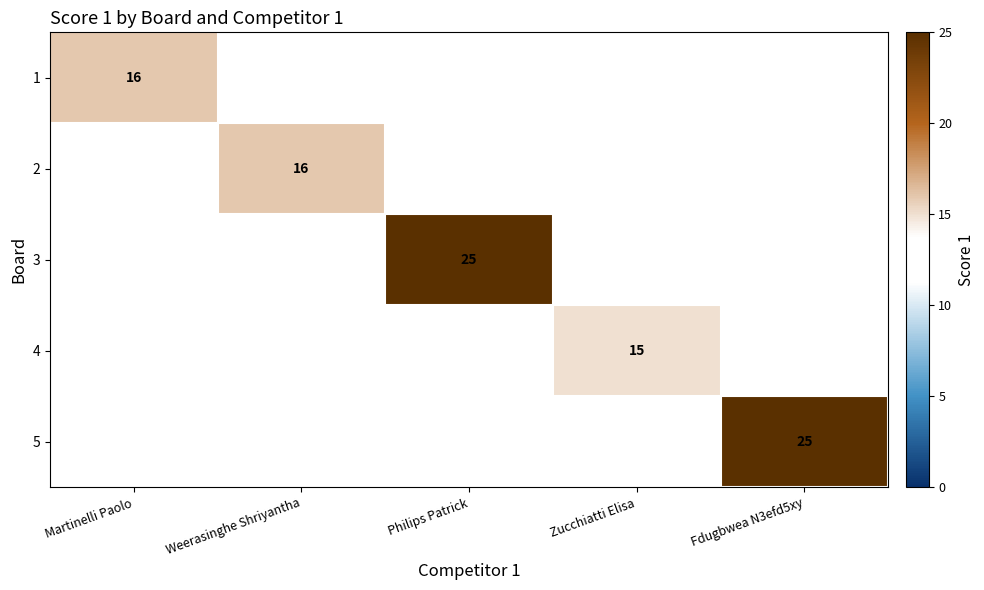

The value of 5 at Fdugbwea N3efd5xy is 25. True or false?

True